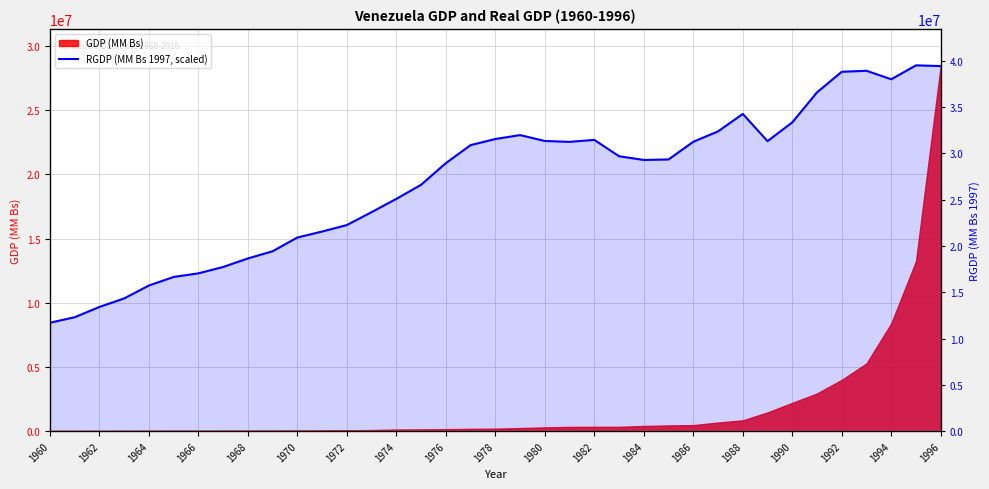

How many points are lower than both their immediate neighbors (excluding endpoints)?

4